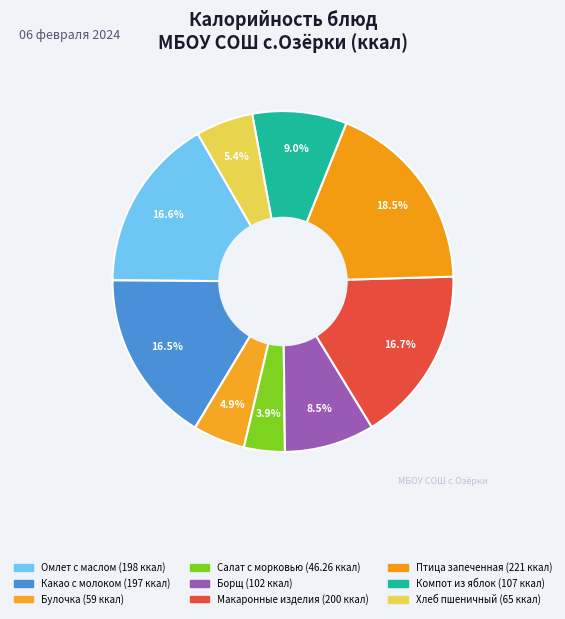

How many segments does this pie chart have?

9